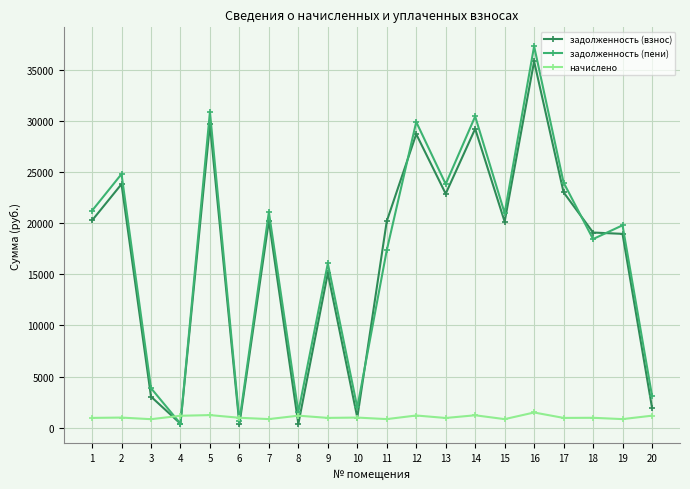

What is the total value across all series at 6?

1934.2